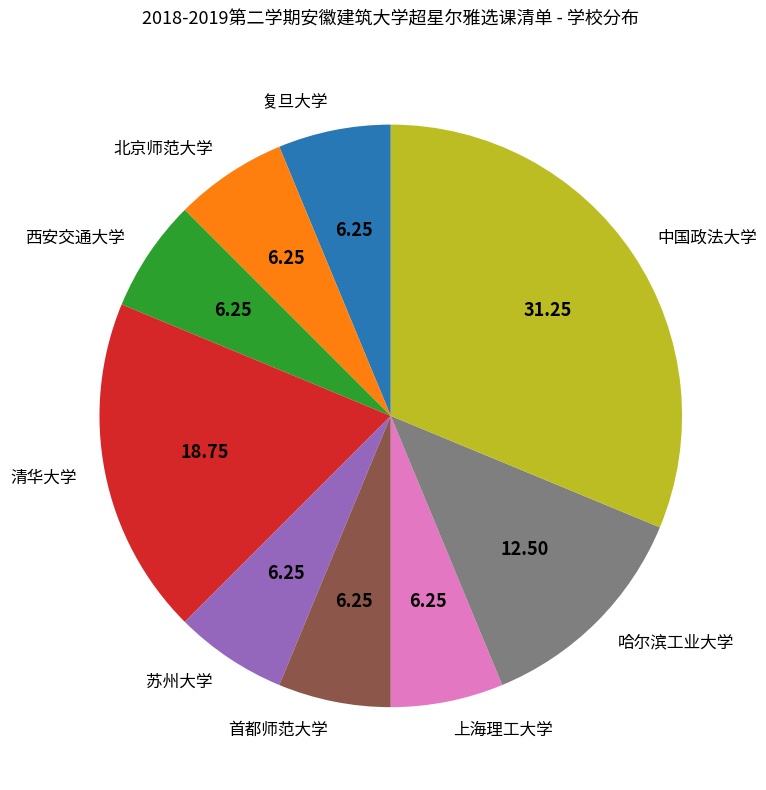

Is the sum of 复旦大学 and 首都师范大学 greater than half?

No